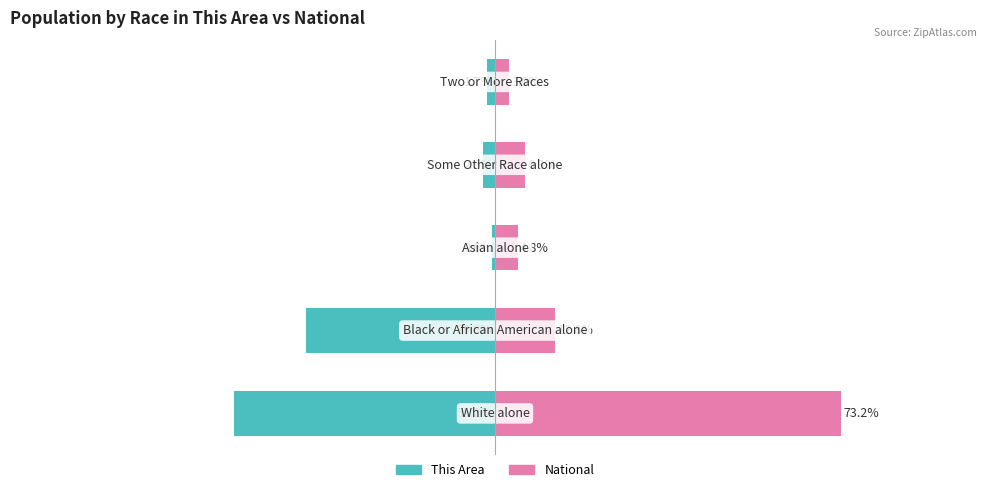

List the series in order of their overall mean, highest first.

National, This Area